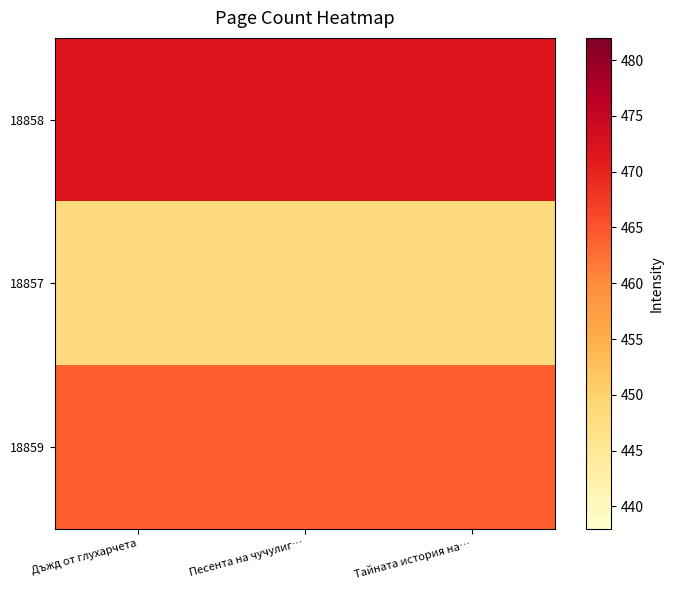

Reading left to right, extract all data points from this chart.

18858: Дъжд от глухарчета=472	Песента на чучулиг…=472	Тайната история на…=472
18857: Дъжд от глухарчета=448	Песента на чучулиг…=448	Тайната история на…=448
18859: Дъжд от глухарчета=464	Песента на чучулиг…=464	Тайната история на…=464